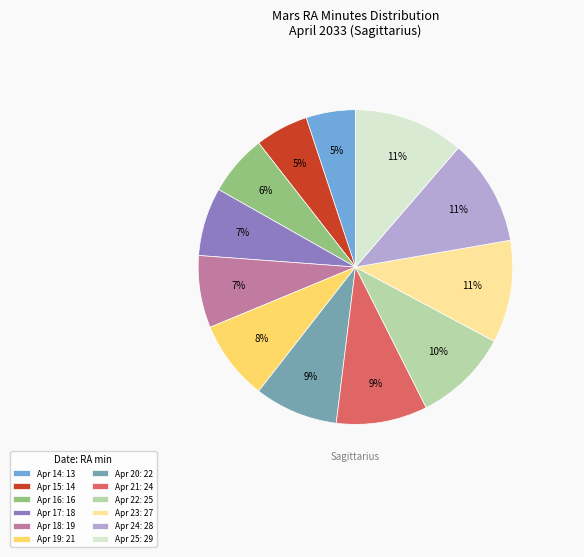

Do Apr 18: 19 and Apr 15: 14 together represent more than half of the pie?

No